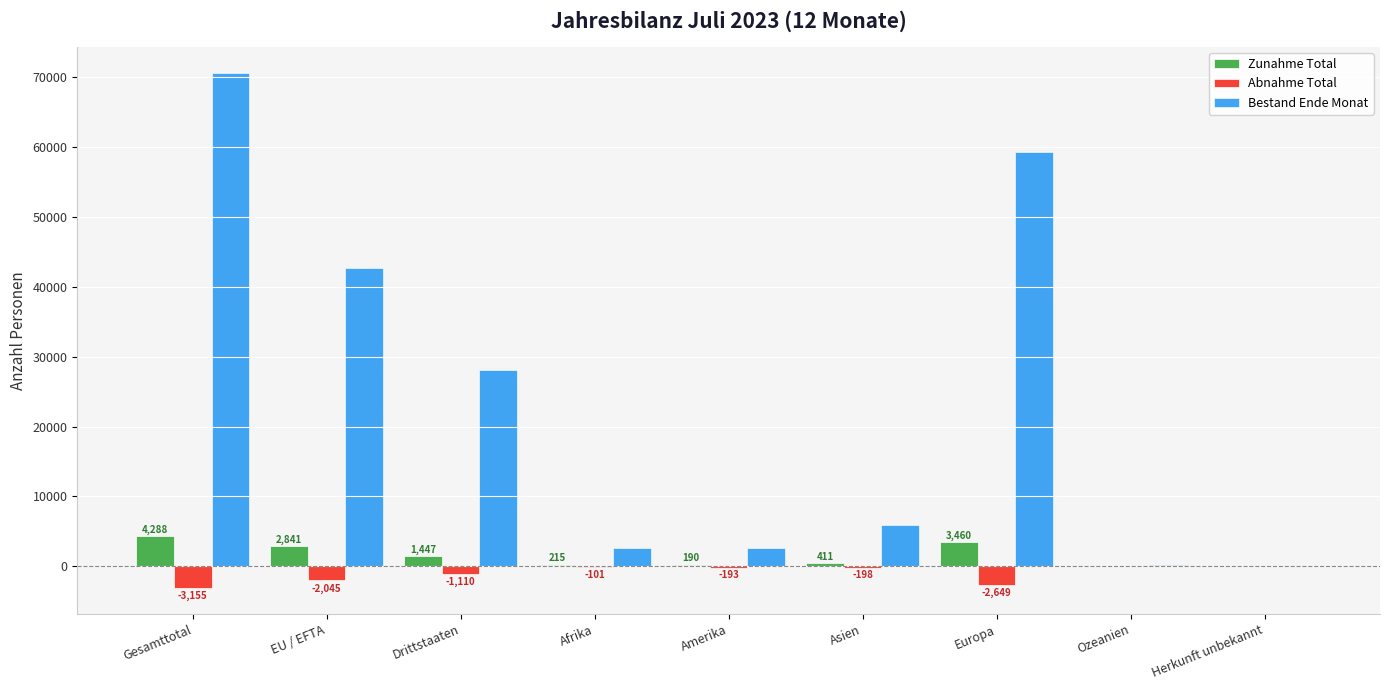

What is the total value across all series at Drittstaaten?

28374